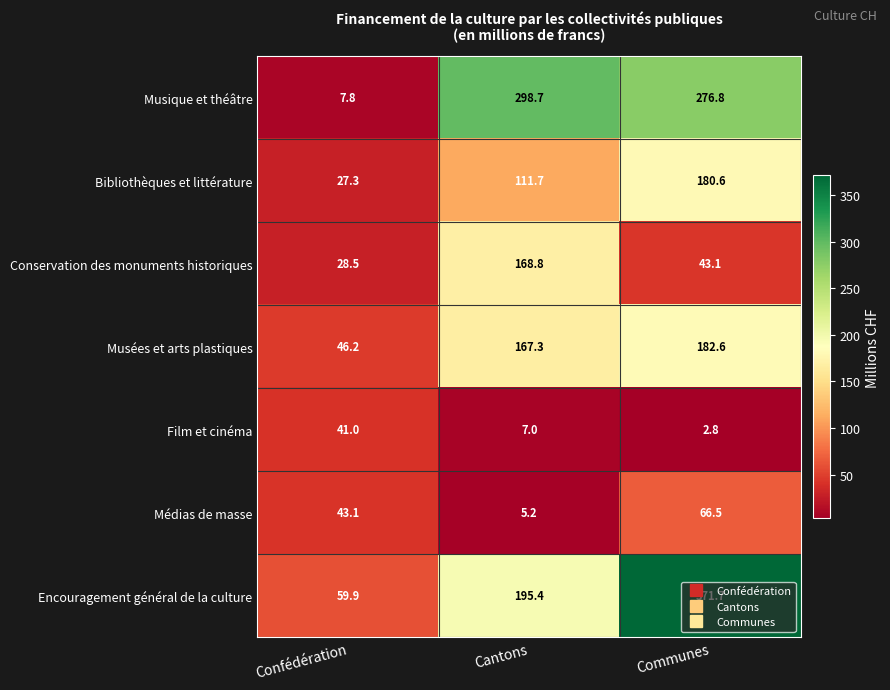

Between Confédération and Cantons, which series saw the biggest shift?

Musique et théâtre